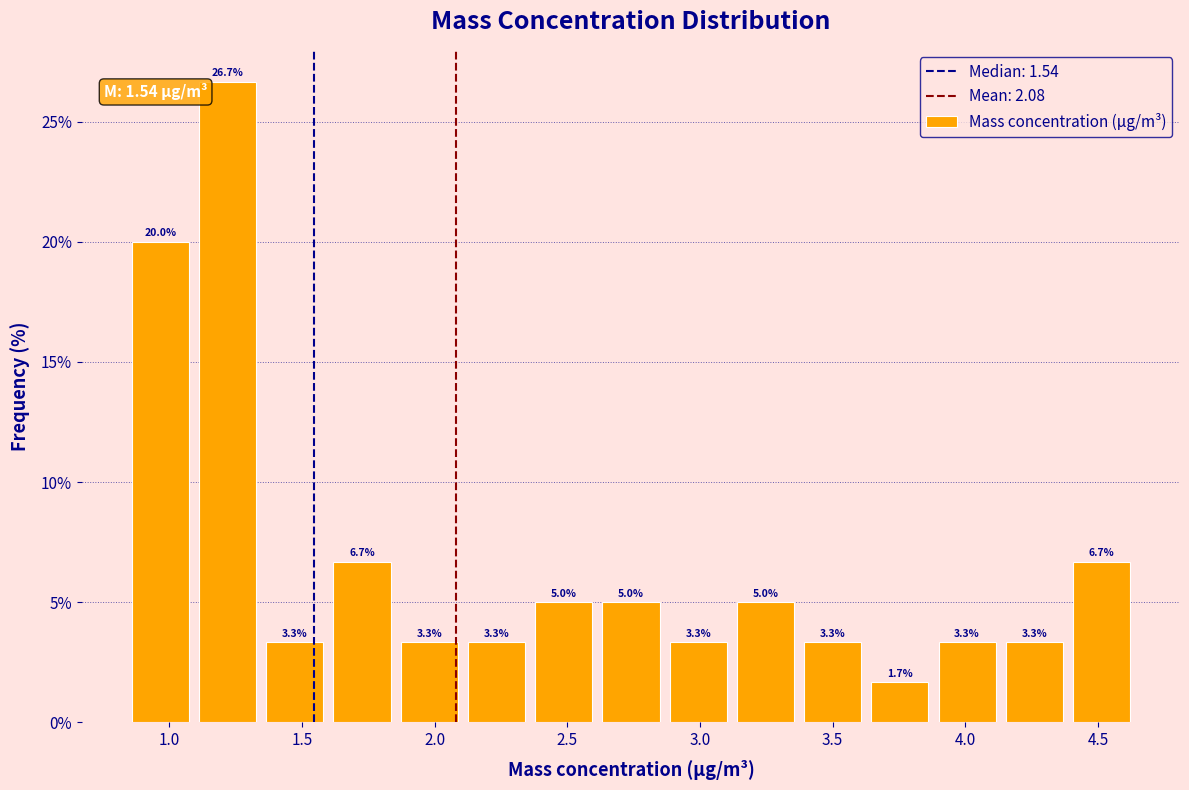

Reading left to right, transcribe this chart: for each bar, give the range it covers on the x-axis and its height. The bar edges are not printed on the chart, so give them approximately, as read against the axis.

0.85 to 1.10: 20.0
1.10 to 1.35: 26.7
1.35 to 1.60: 3.3
1.60 to 1.85: 6.7
1.85 to 2.10: 3.3
2.10 to 2.35: 3.3
2.35 to 2.60: 5.0
2.60 to 2.85: 5.0
2.85 to 3.10: 3.3
3.10 to 3.35: 5.0
3.35 to 3.65: 3.3
3.65 to 3.90: 1.7
3.90 to 4.15: 3.3
4.15 to 4.40: 3.3
4.40 to 4.65: 6.7